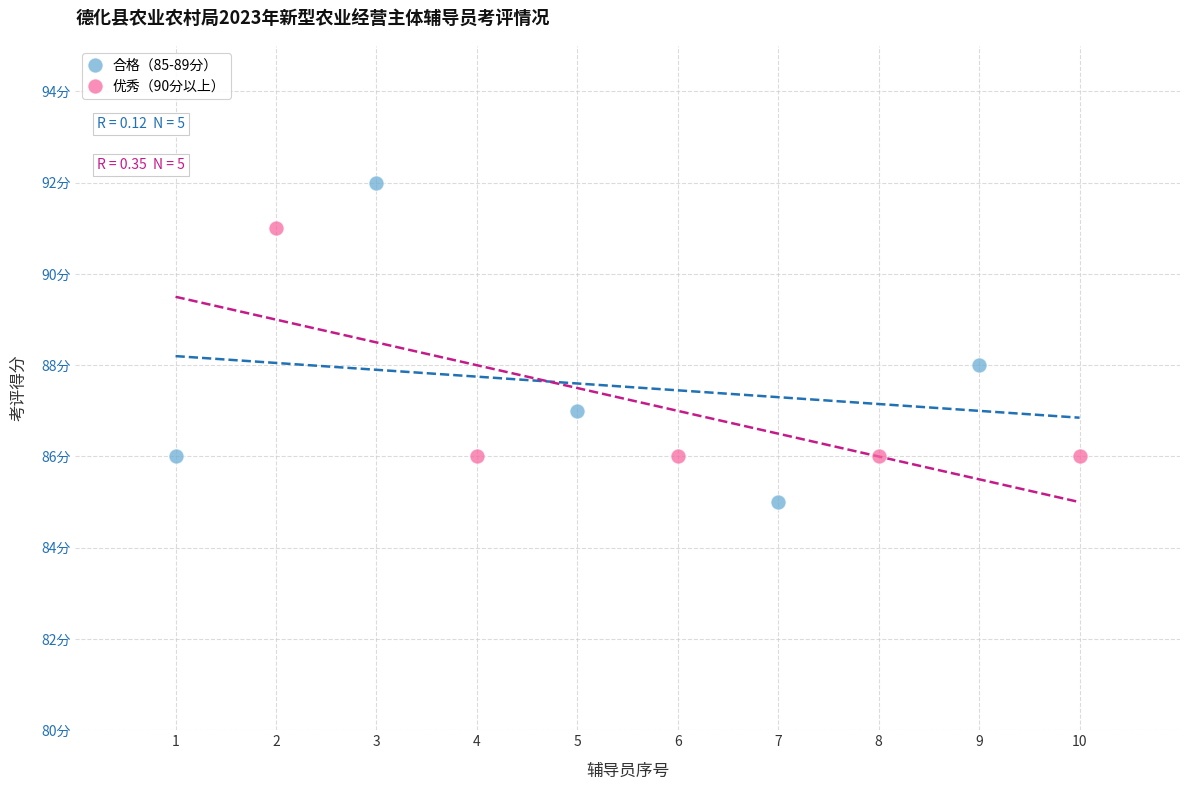

Which series reaches the maximum Y coordinate?

合格（85-89分）